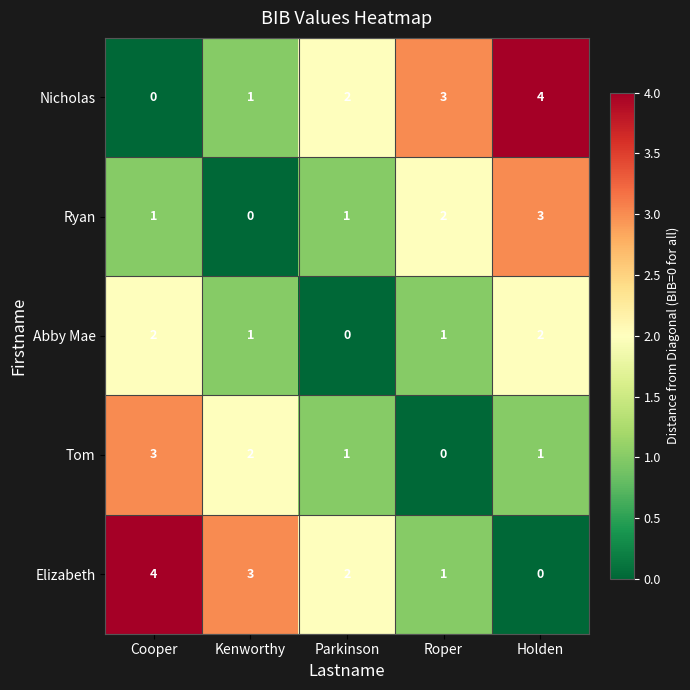

At how many categories does at least one series exceed 0?

5